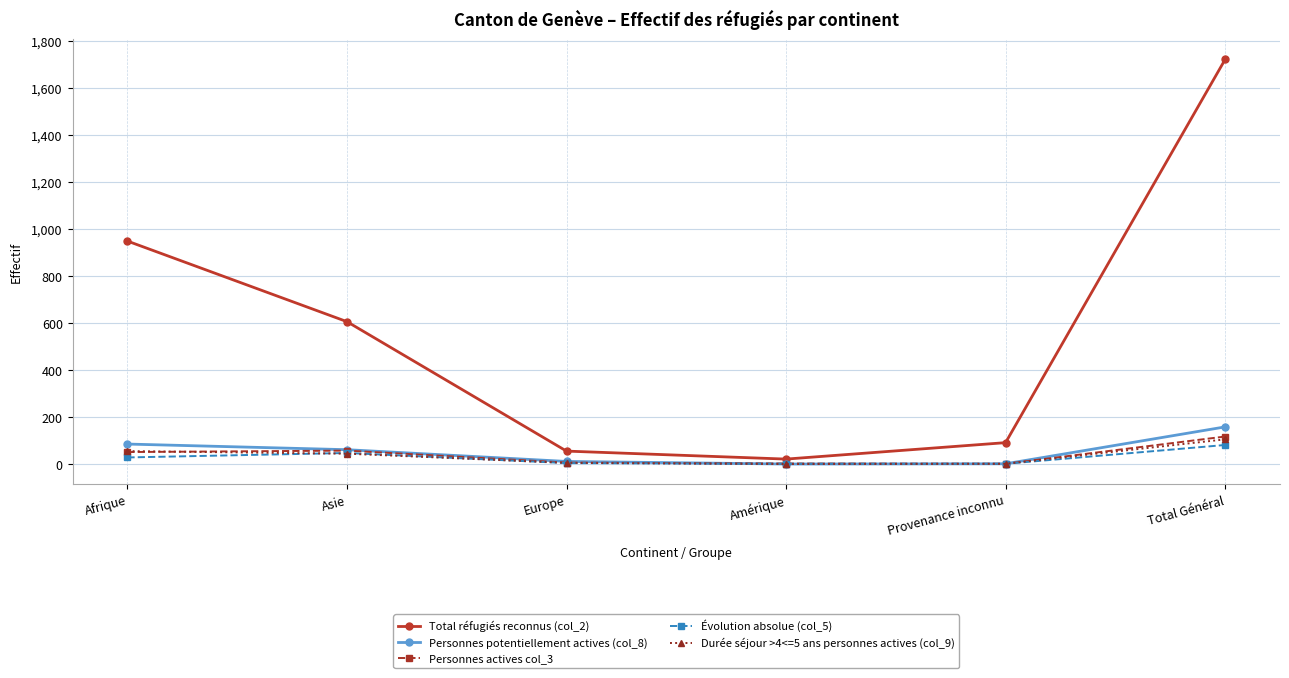

At which label does Total réfugiés reconnus (col_2) reach its peak?

Total Général